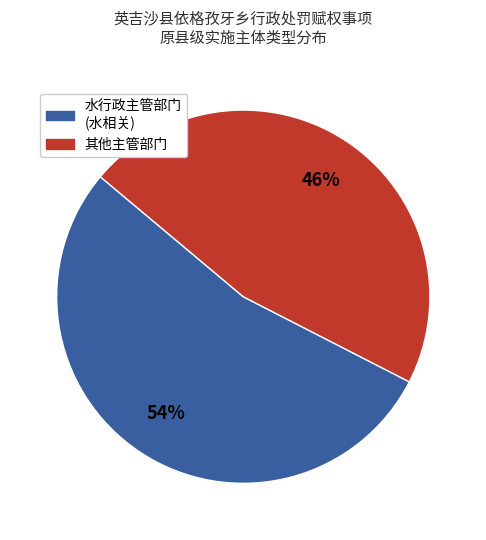

Does any single category account for the majority?

Yes